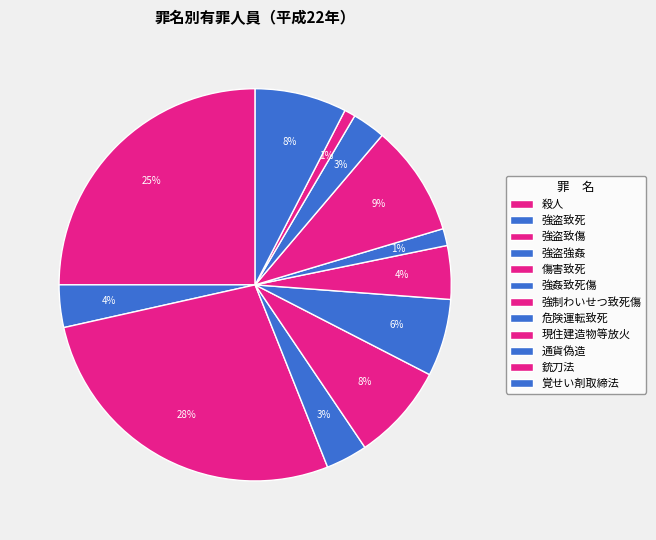

How many segments does this pie chart have?

12